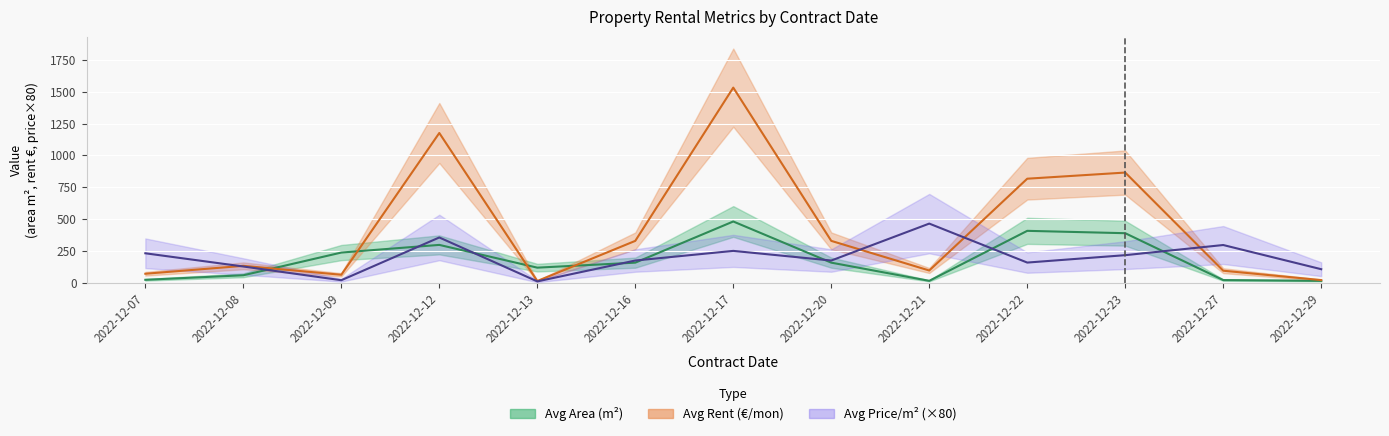

What is the average value of the Avg Price/m2 series?

200.4